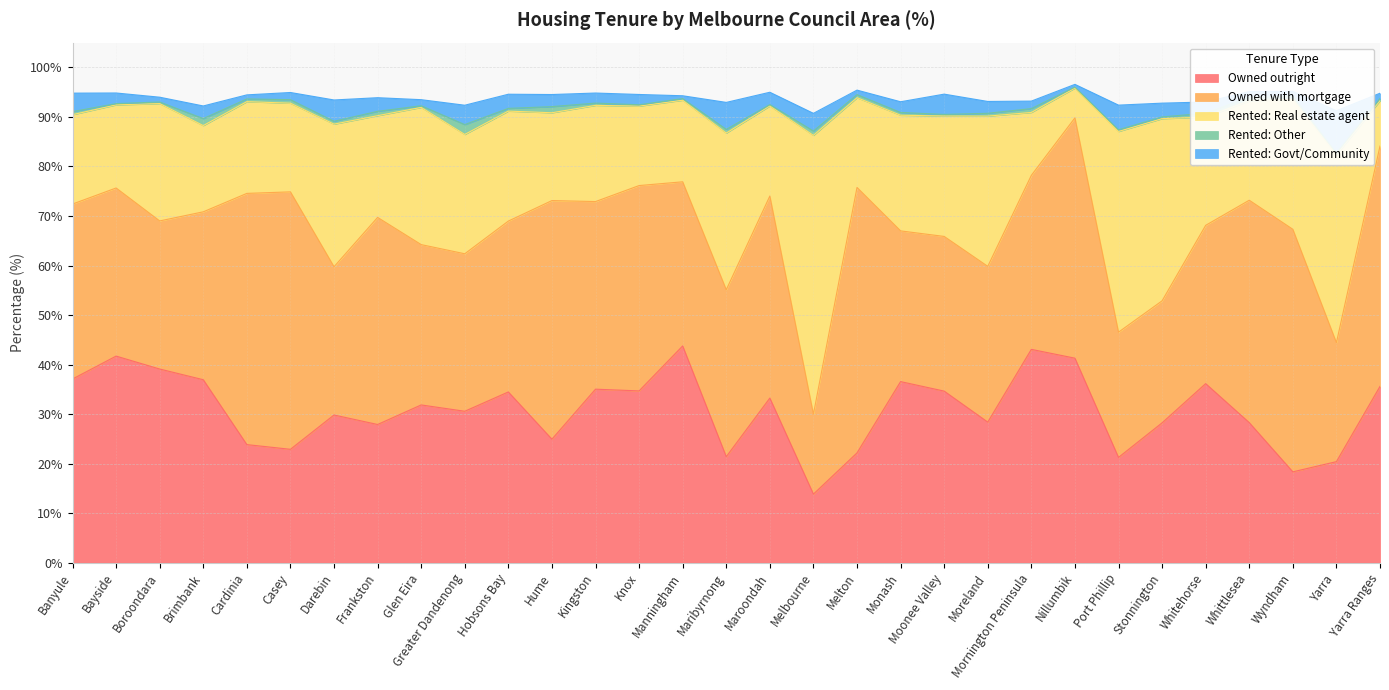

What is the value of the Rented: Other point at the 14th from the left?

0.3